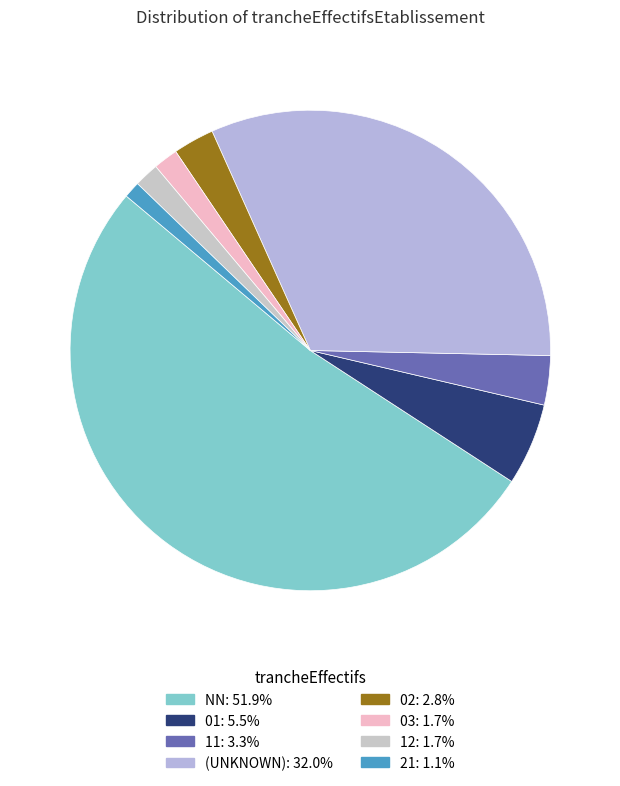

How many segments does this pie chart have?

8